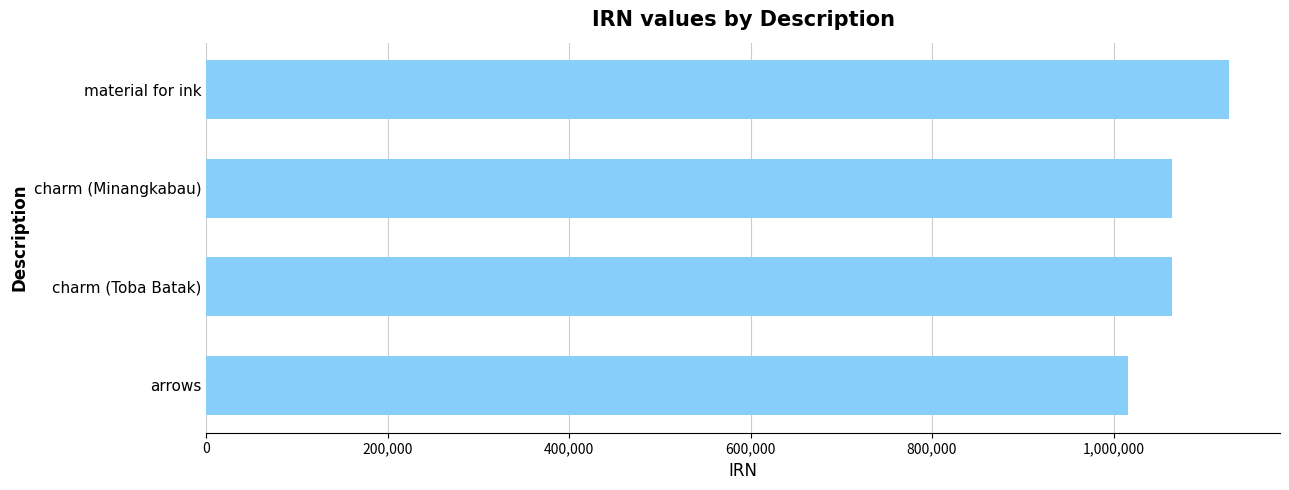

What value does the data have at charm (Minangkabau), to the nearest 100?

1064900